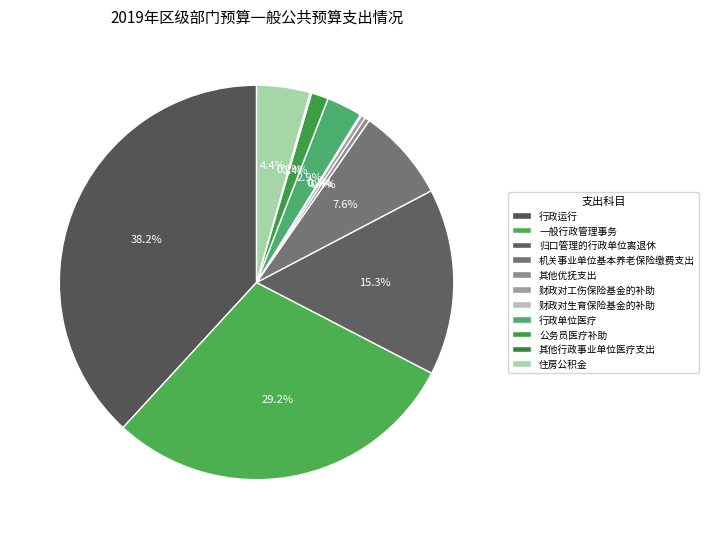

What is the change in value from 行政运行 to 归口管理的行政单位离退休?

-70.5